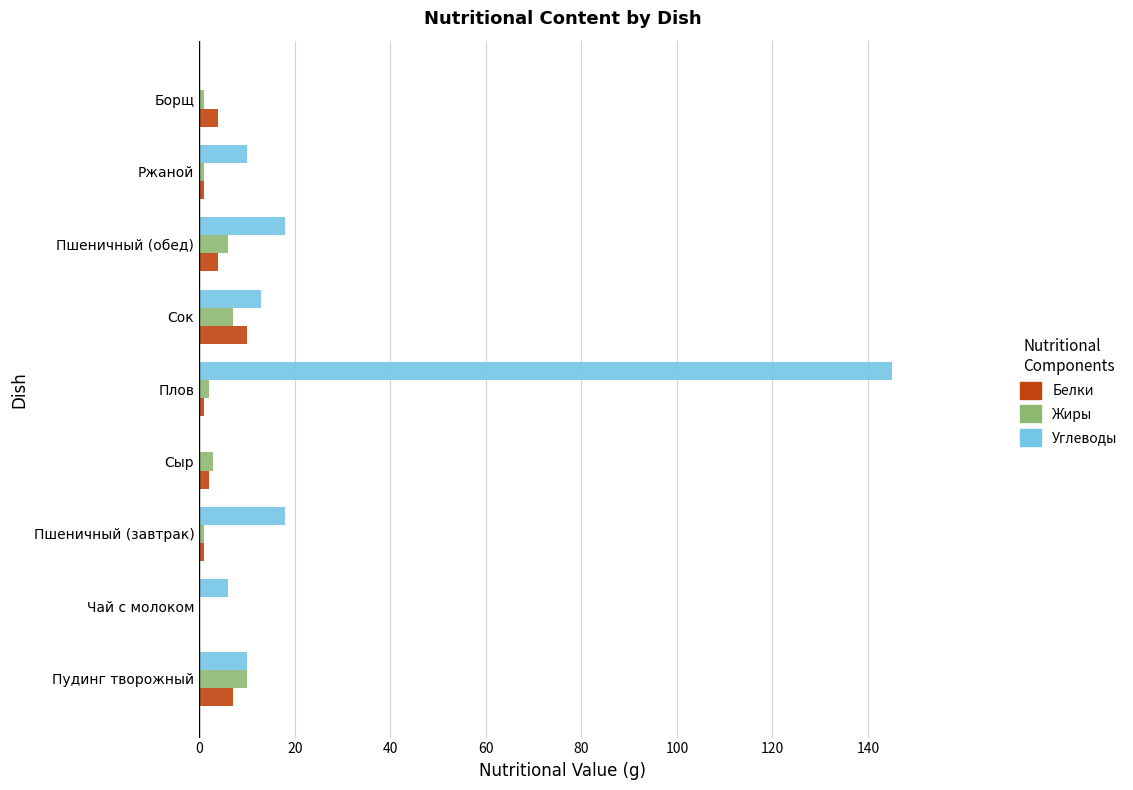

What is the sum of all Белки values?

30